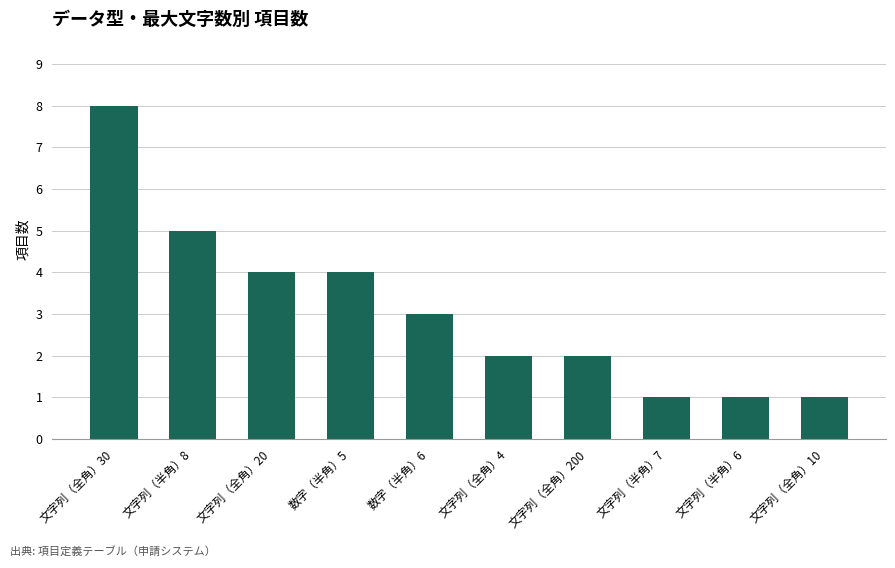

Reading left to right, list all the values displayed in this chart.

文字列（全角）30=8	文字列（半角）8=5	文字列（全角）20=4	数字（半角）5=4	数字（半角）6=3	文字列（全角）4=2	文字列（全角）200=2	文字列（半角）7=1	文字列（半角）6=1	文字列（全角）10=1